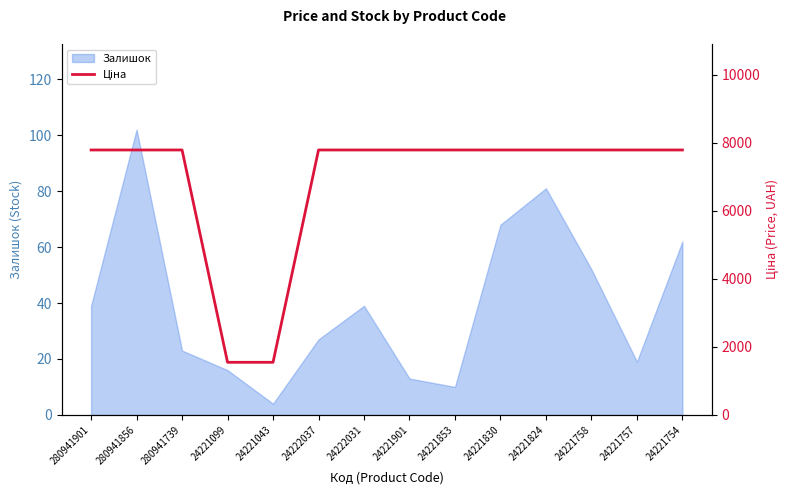

What is the label of the 7th point from the right?

24221901